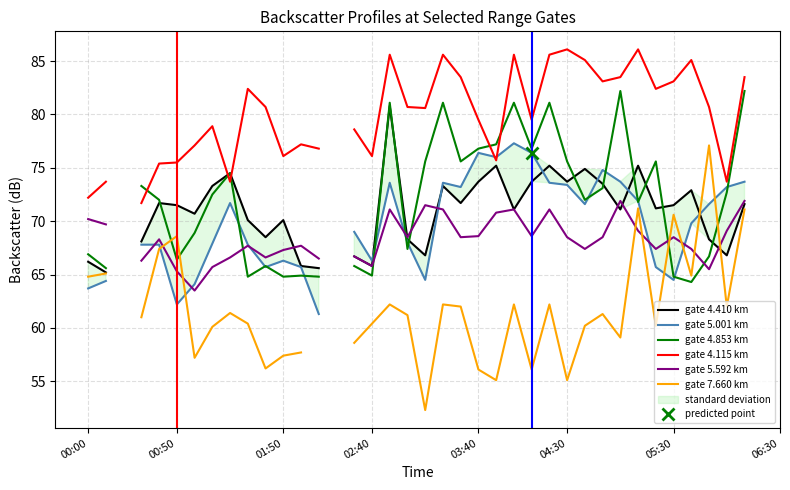

At 12, list the series in order from smallest to largest.

gate 7.660 km, gate 4.853 km, gate 5.001 km, gate 4.410 km, gate 5.592 km, gate 4.115 km